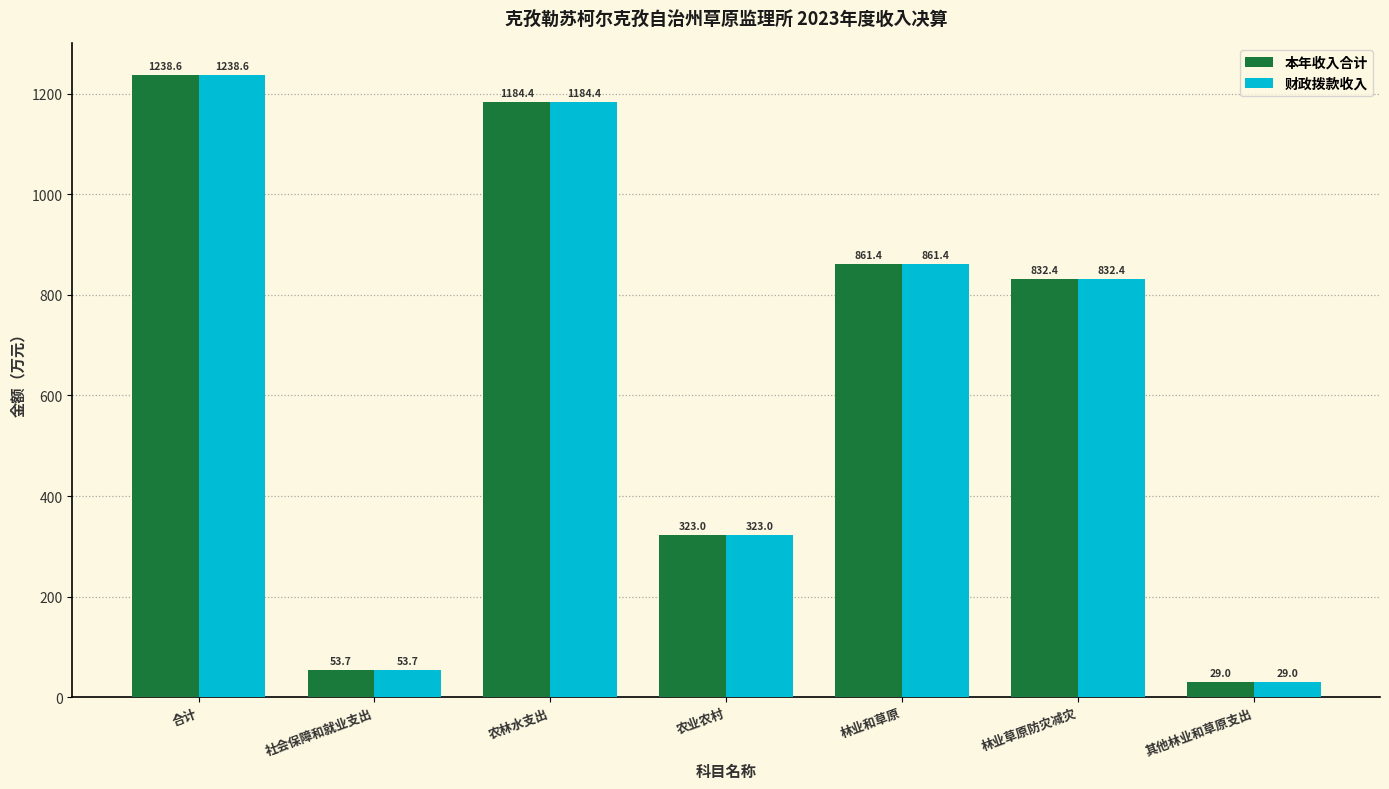

How many bars are there in total?

14